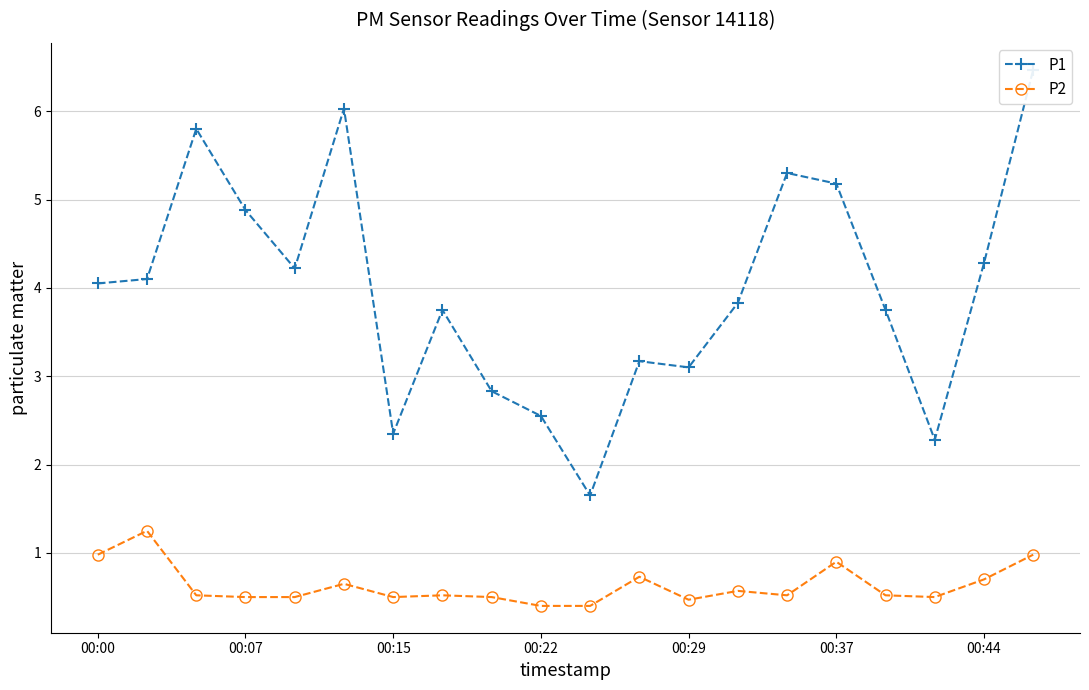

What is the minimum value for P2?

0.4